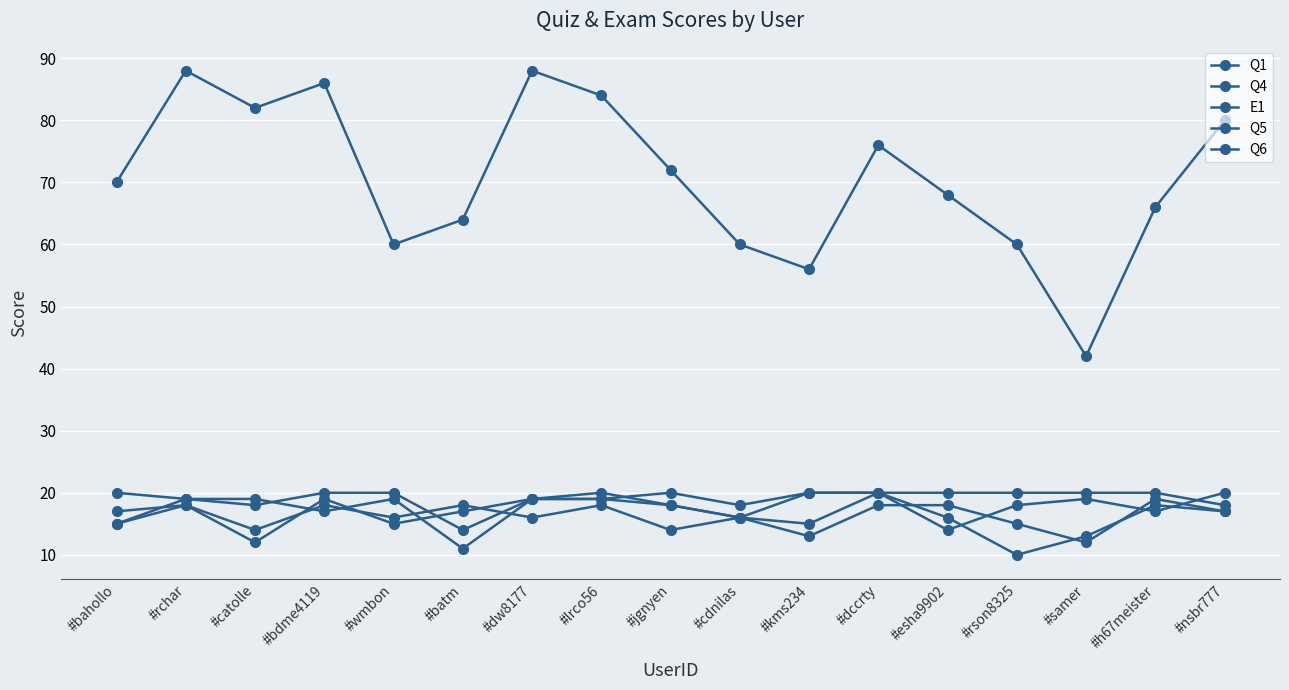

At which label does Q5 first exceed 18?

#rchar